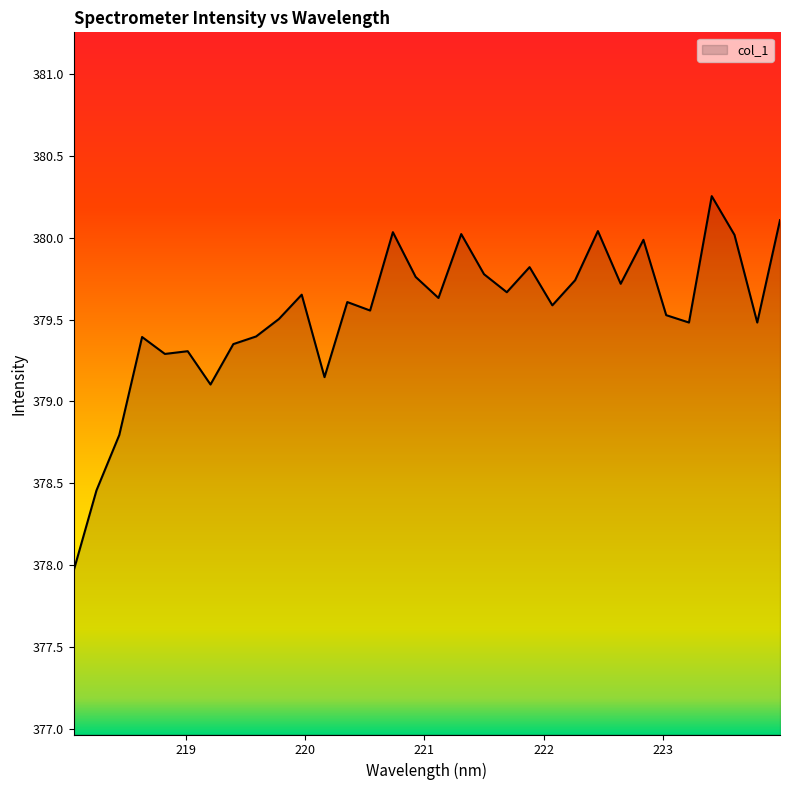

What is the smallest value displayed?

378.0